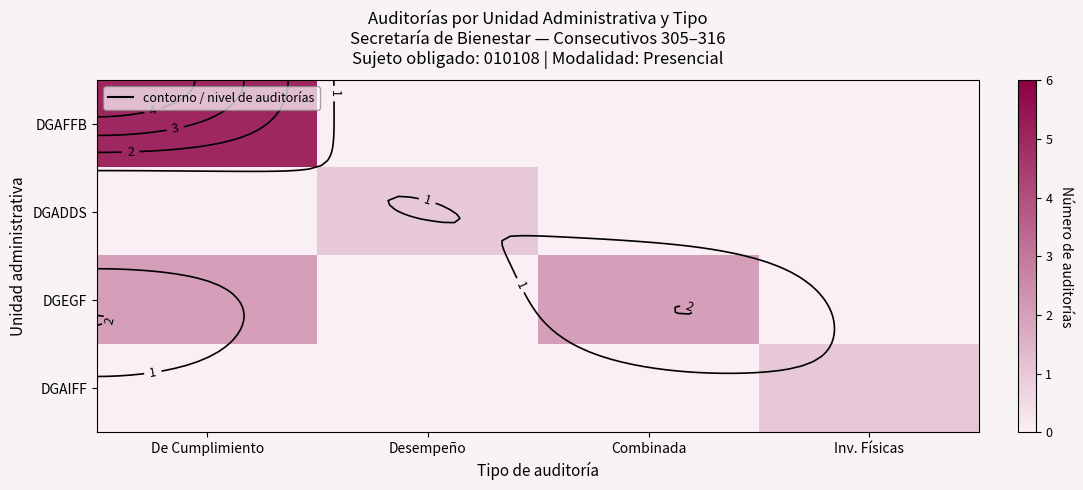

At which category does the chart reach its peak across all series?

De Cumplimiento